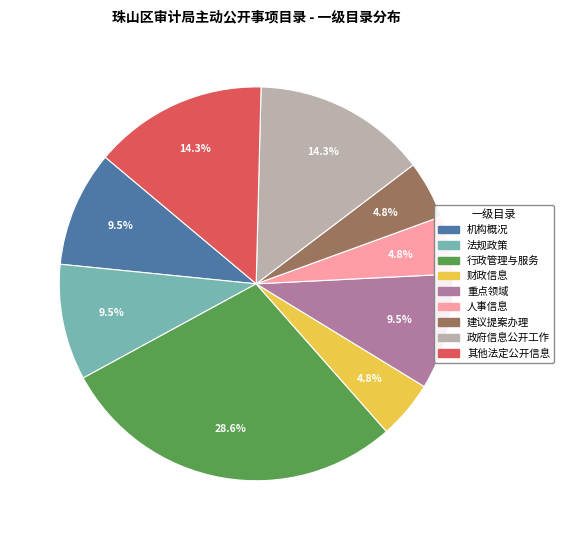

What is the largest slice in the pie chart?

行政管理与服务